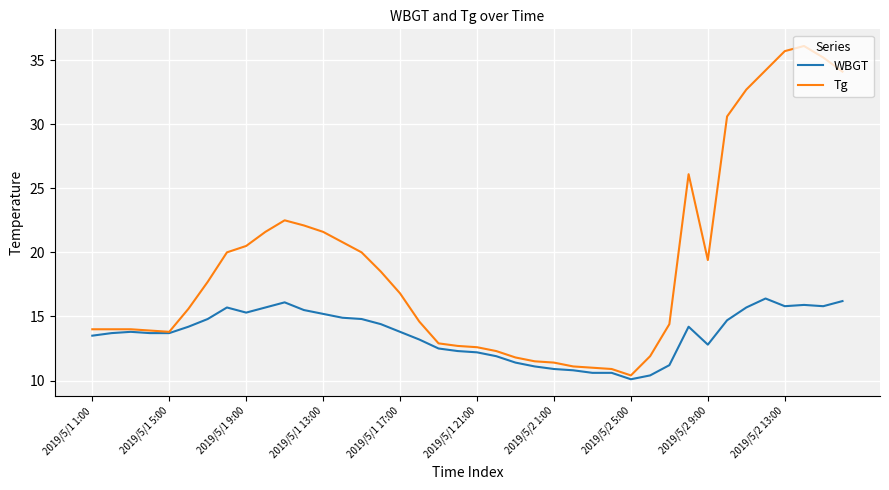

Which series has the largest range (max minus min)?

Tg